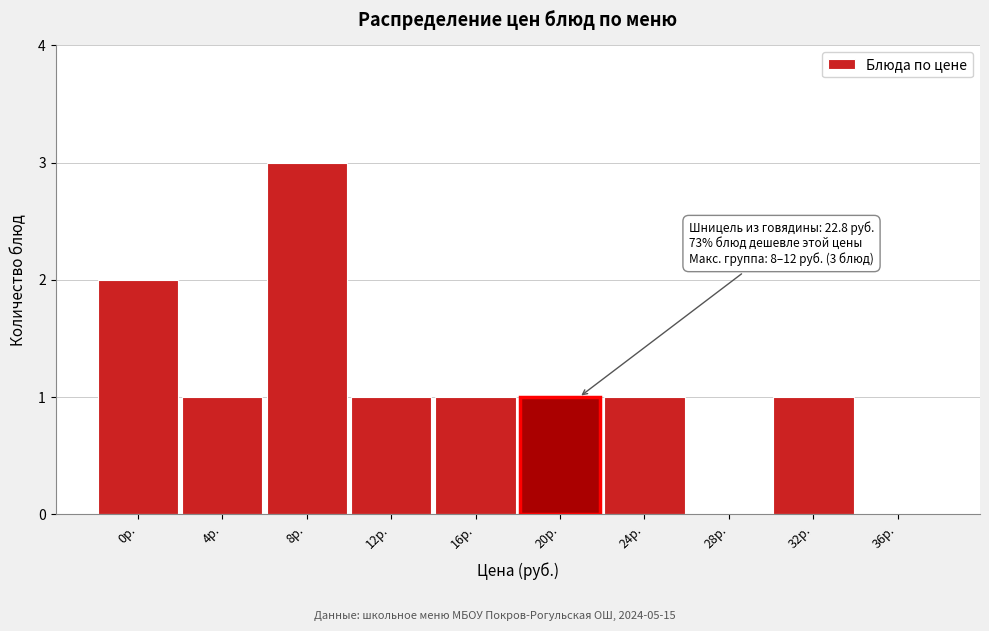

Reading right to left, list all the values displayed in this chart.

36р.=0	32р.=1	28р.=0	24р.=1	20р.=1	16р.=1	12р.=1	8р.=3	4р.=1	0р.=2